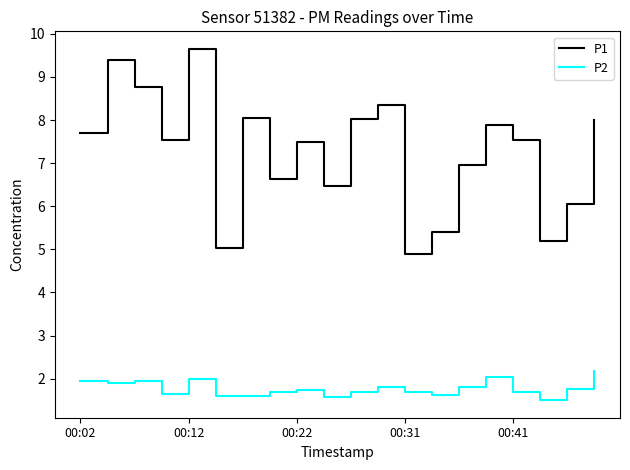

What are all the series names shown in the legend?

P1, P2